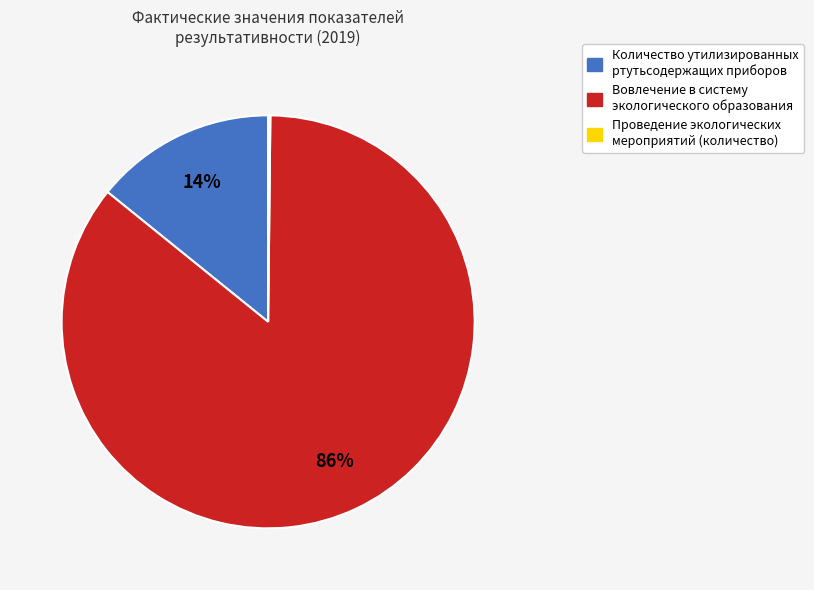

Which has a higher value, Количество утилизированных ртутьсодержащих приборов or Вовлечение в систему экологического образования?

Вовлечение в систему экологического образования